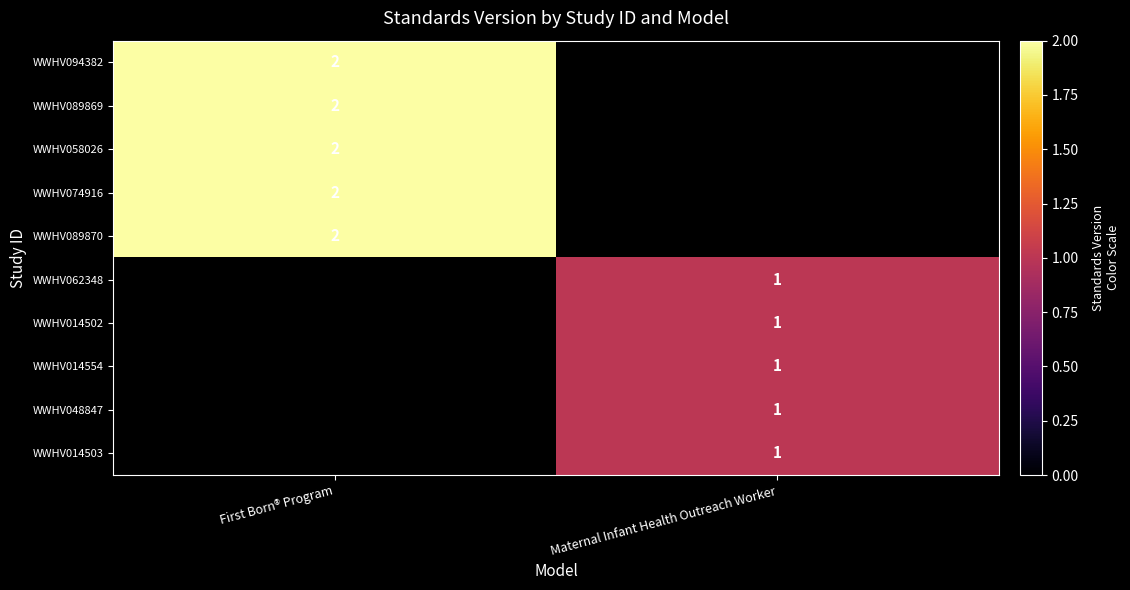

True or false: WWHV089869 has a value of 2 at First Born® Program.

True